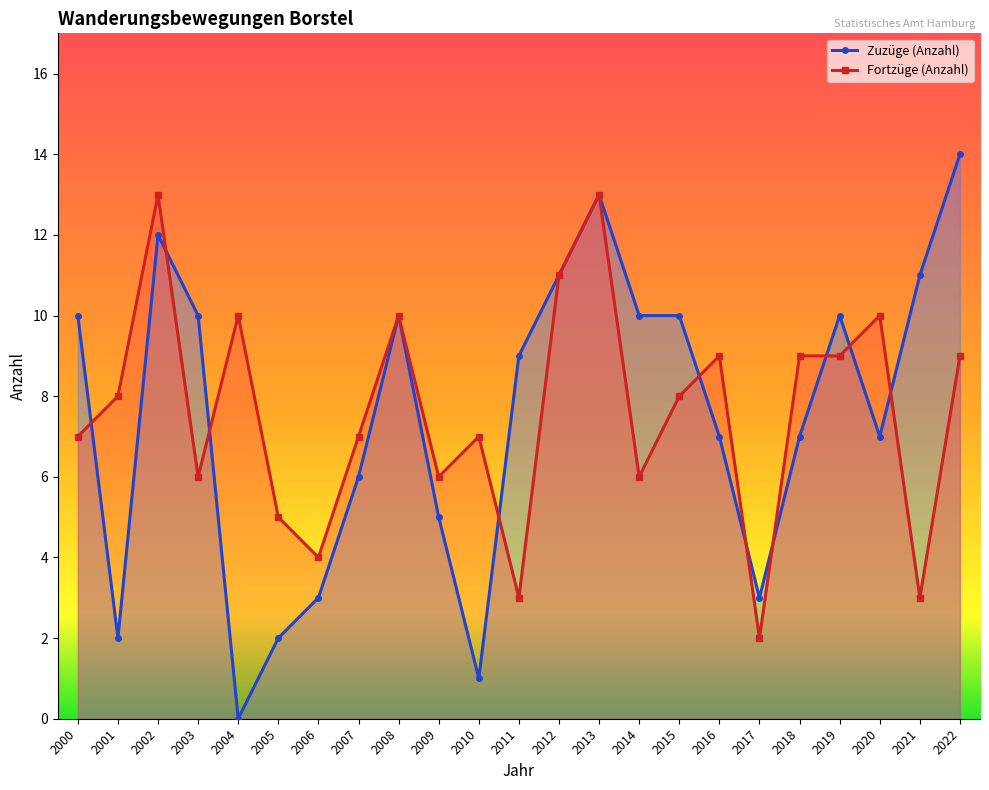

What is the total value across all series at 2010?

8